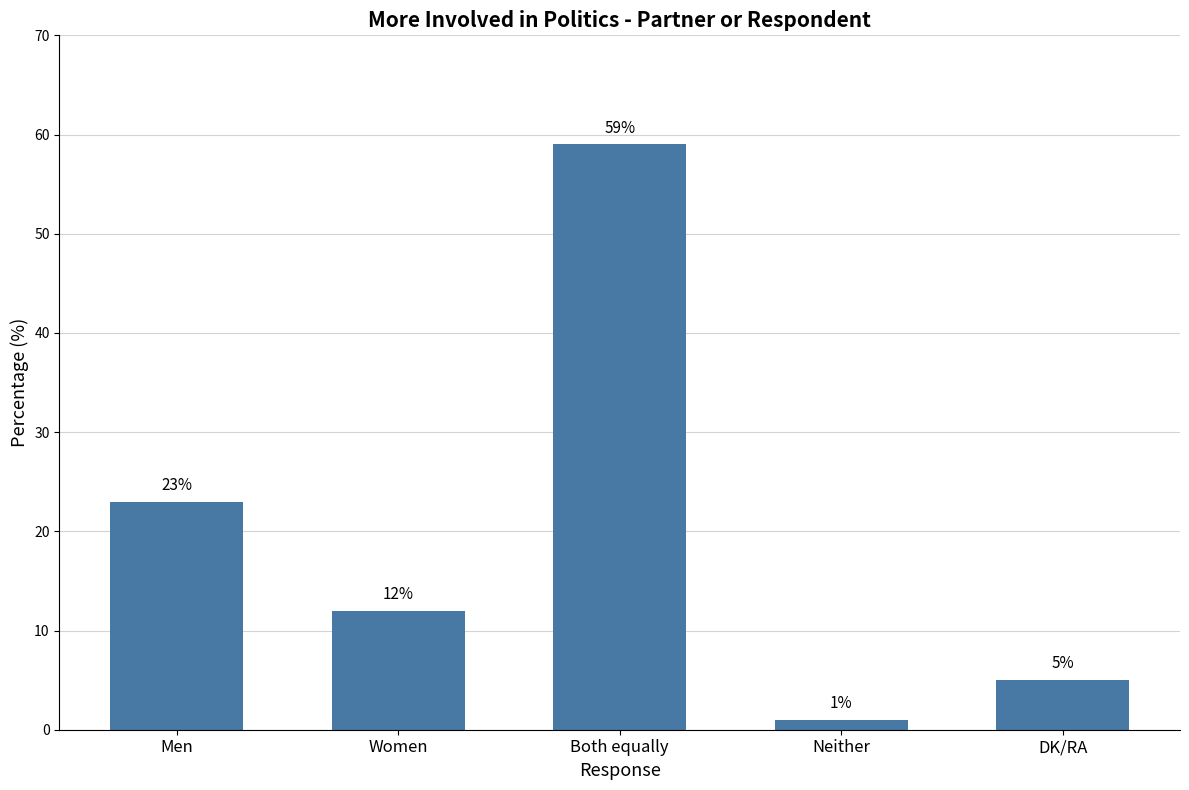

What is the difference between the values at Both equally and Men?

36